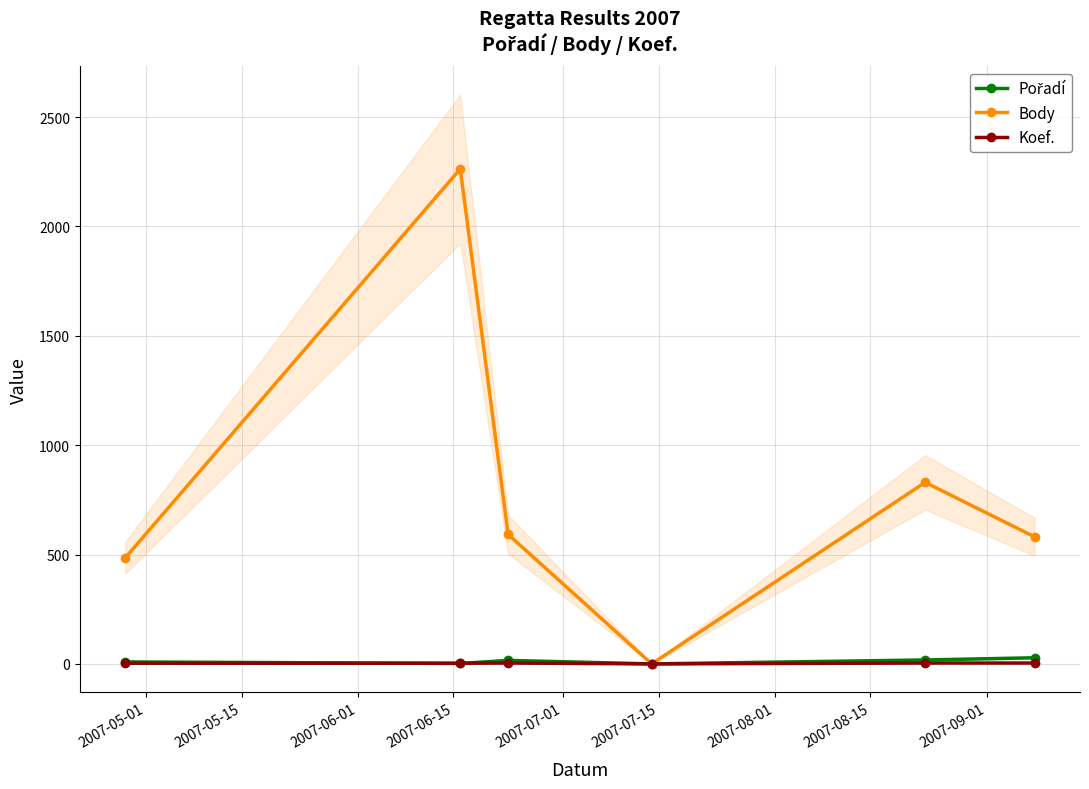

True or false: Koef. has more than 0 interior local peaks.

True